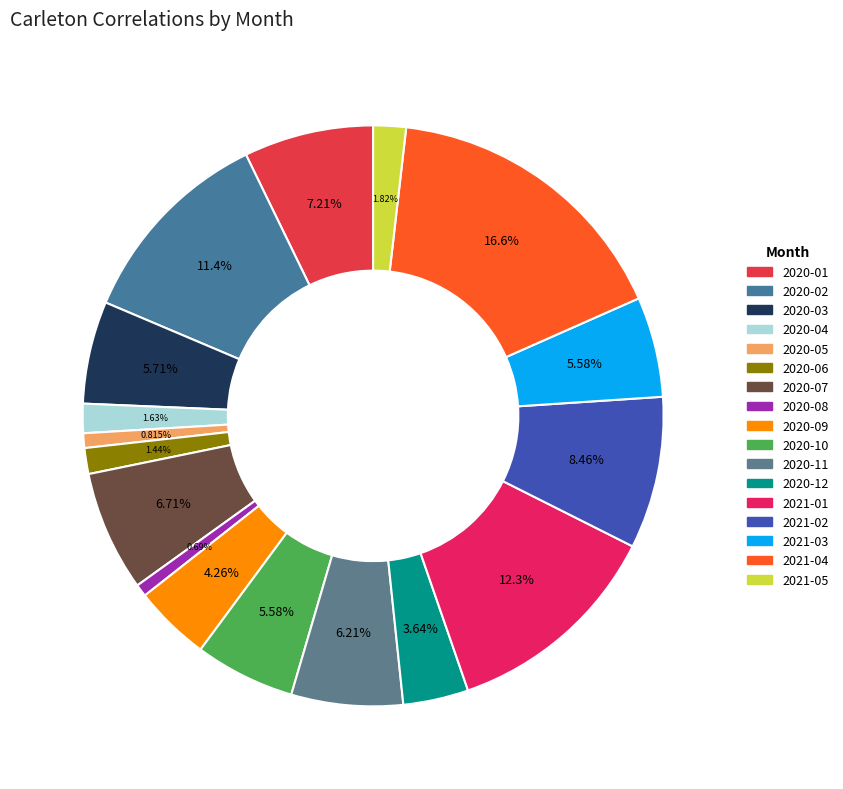

To the nearest percent, what is the difference between the 2020-10 and 2021-01 slice percentages?

7%